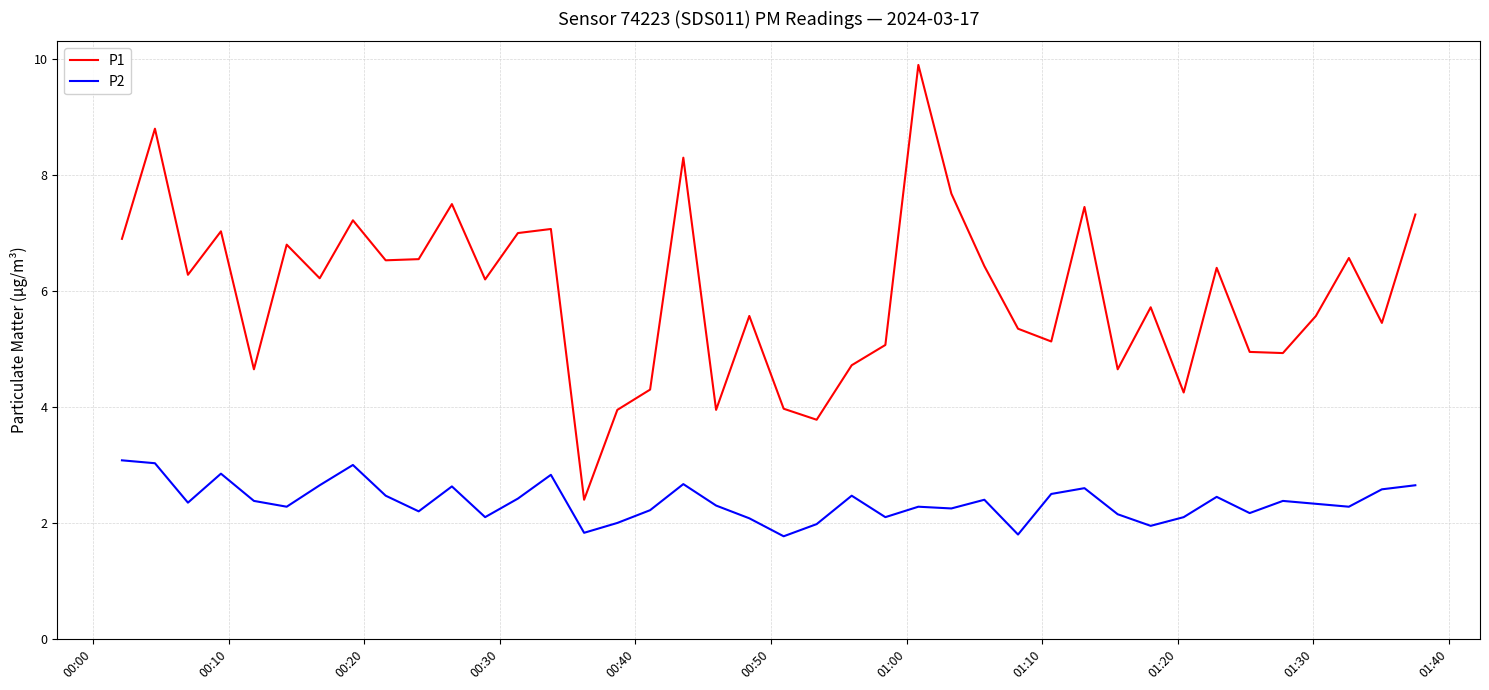

What are all the series names shown in the legend?

P1, P2